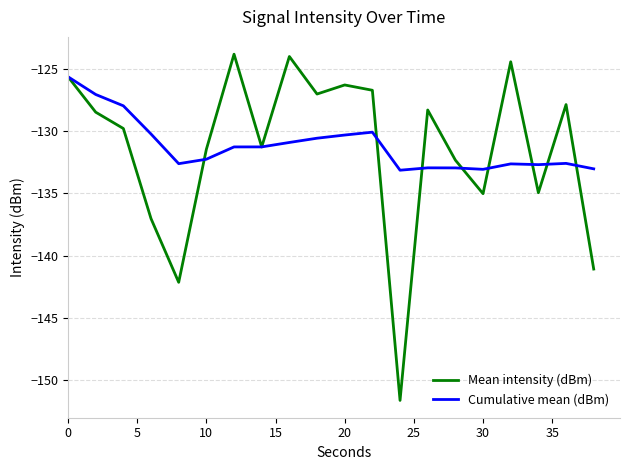

True or false: Mean intensity (dBm) and Cumulative mean (dBm) cross at least once.

True